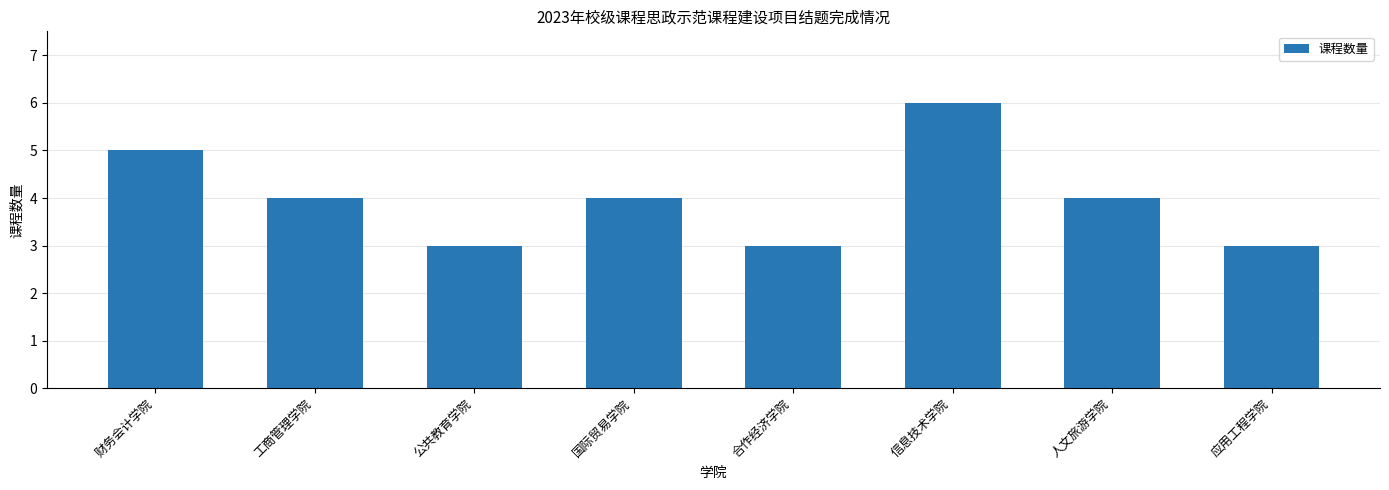

How many categories are shown in the chart?

8